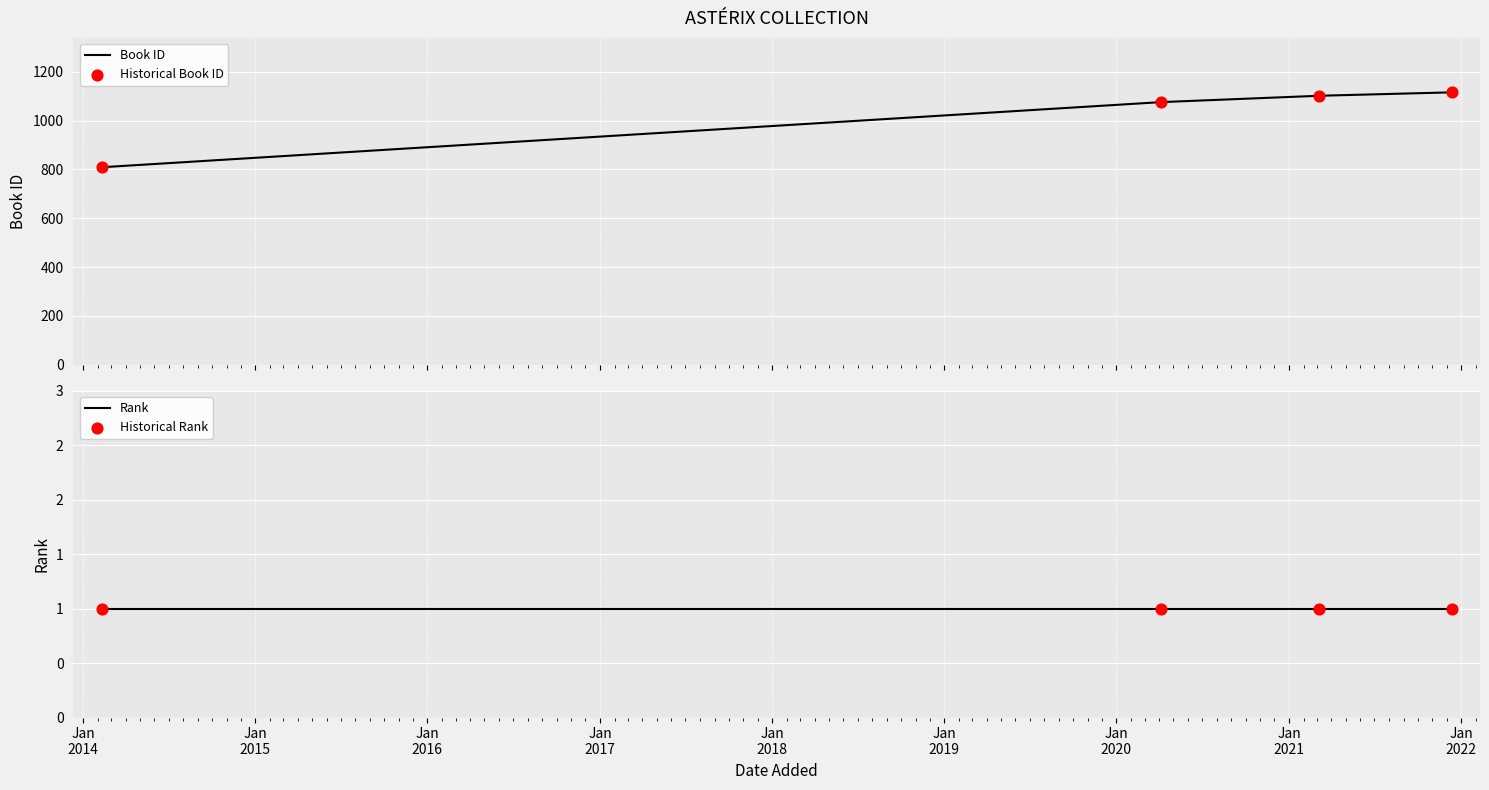

Which series has the widest spread of Y values?

Book ID